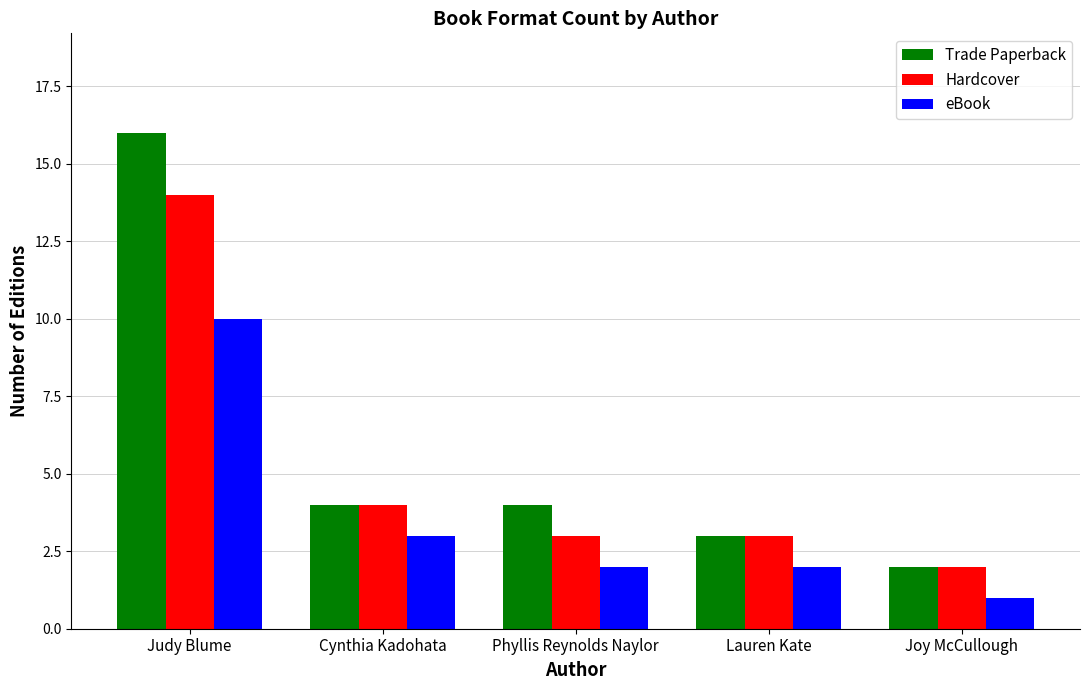

The eBook series shows 10 at Judy Blume. True or false?

True